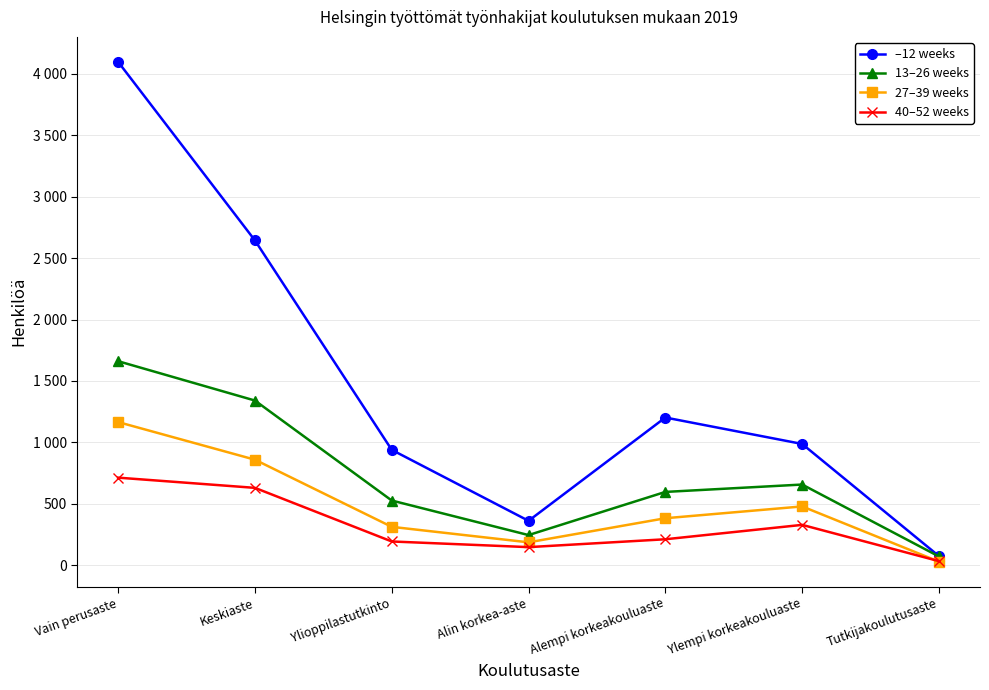

What is the spread (max minus min) of values at Ylioppilastutkinto?

745